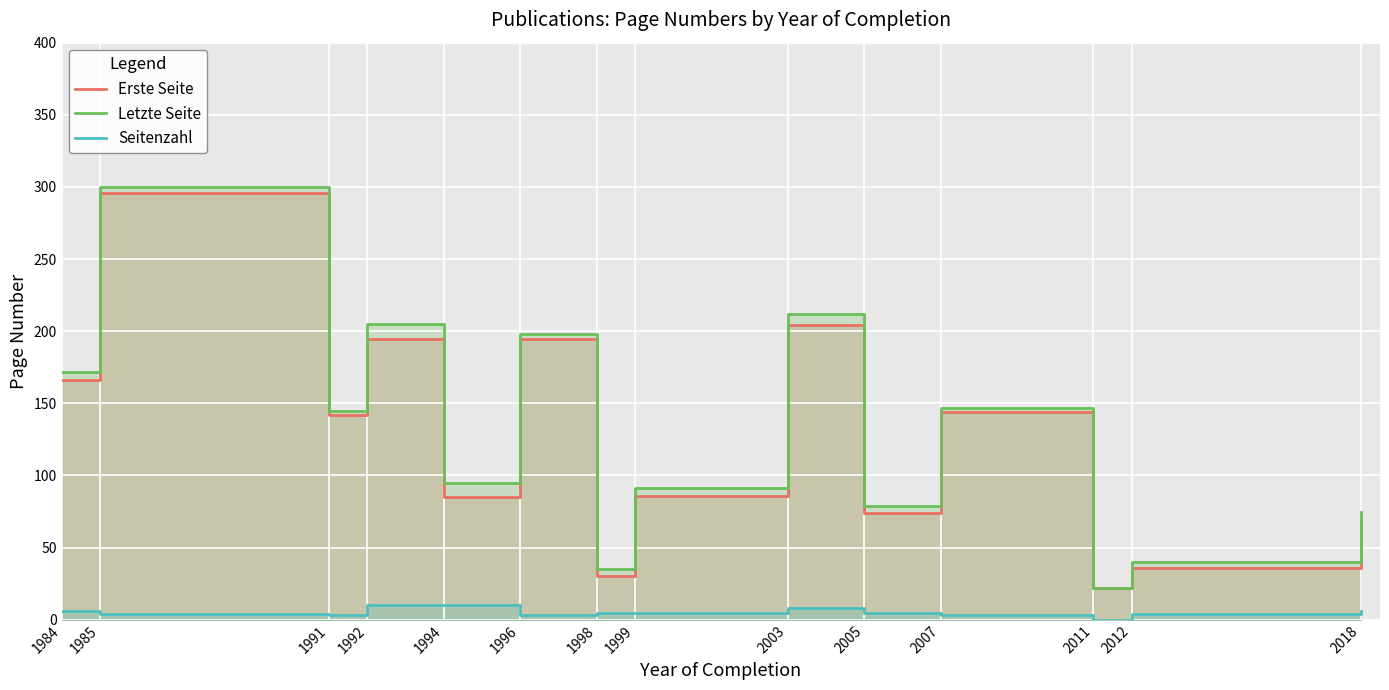

In Letzte Seite, how many points are higher than both neighbors (excluding endpoints)?

5